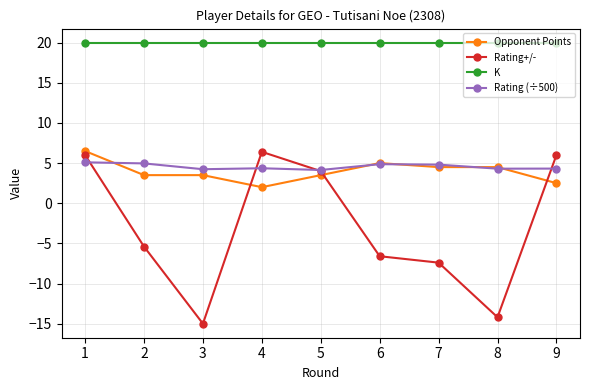

How many lines are shown in the chart?

4